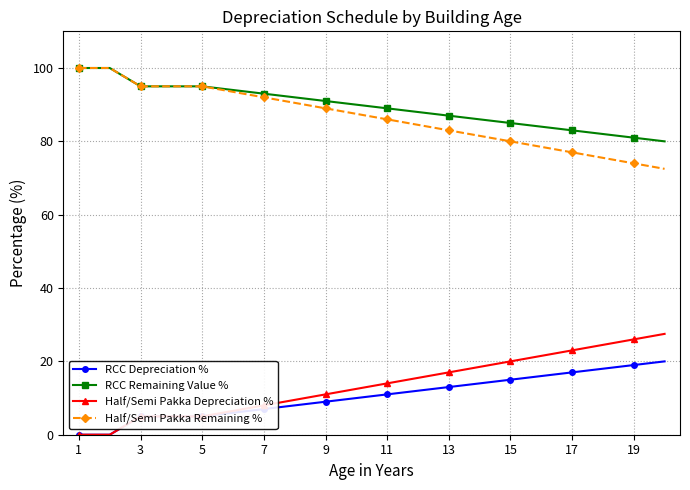

At how many categories does at least one series exceed 52?

20